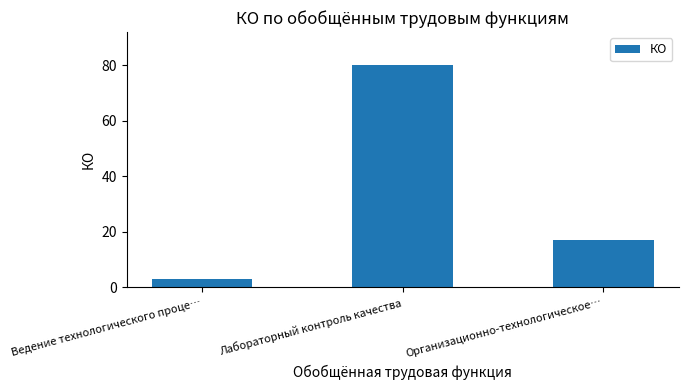

Reading left to right, list all the values displayed in this chart.

Ведение технологического проце…=3	Лабораторный контроль качества=80	Организационно-технологическое…=17